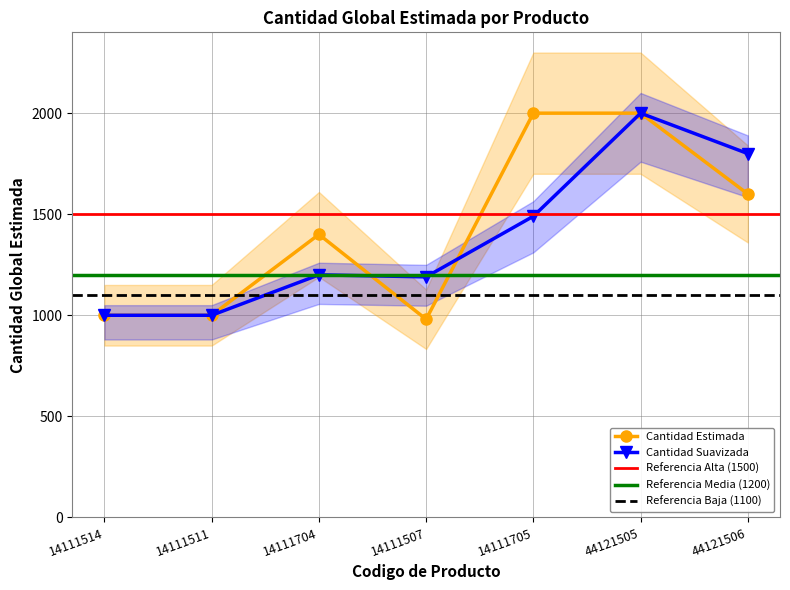

Is it true that the value at 14111705 is 2000?

True